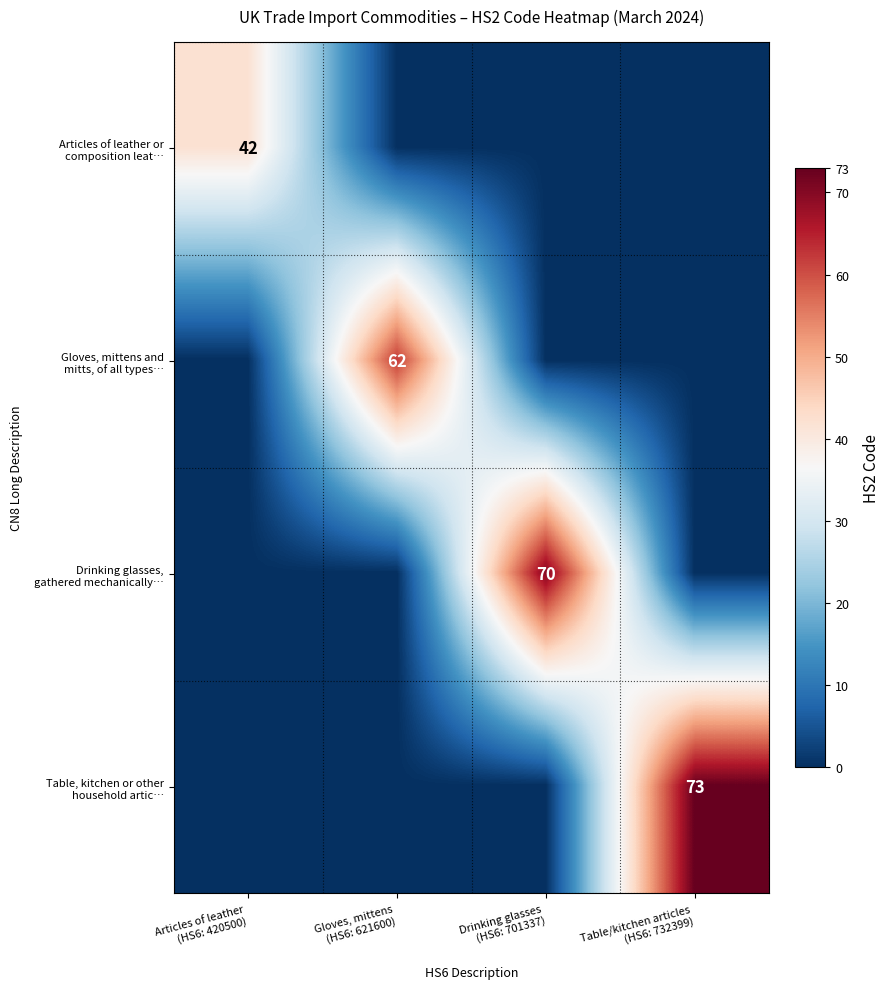

True or false: Table, kitchen or other household artic… has a value of 0 at Articles of leather (HS6: 420500).

True